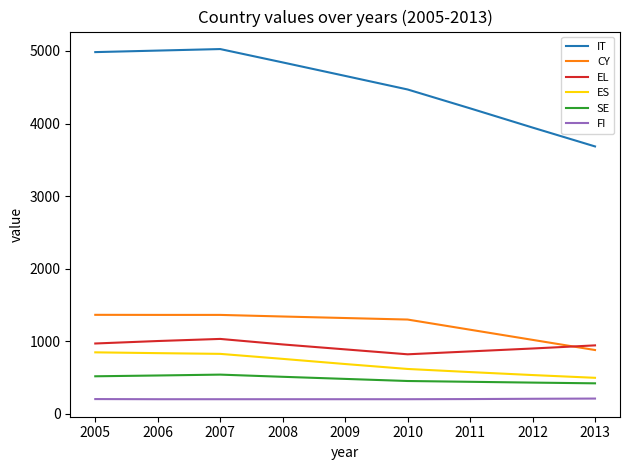

True or false: IT and SE intersect in this chart.

False